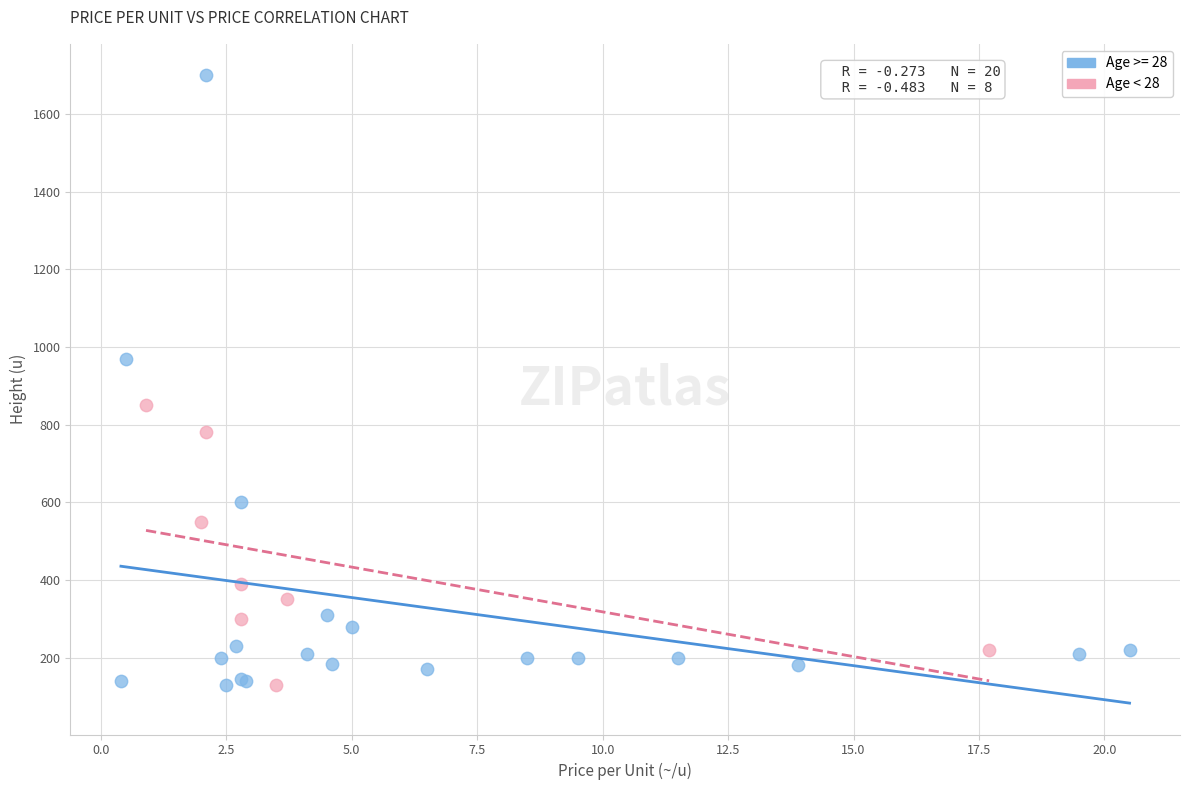

Which series contains the highest Y value?

Age >= 28